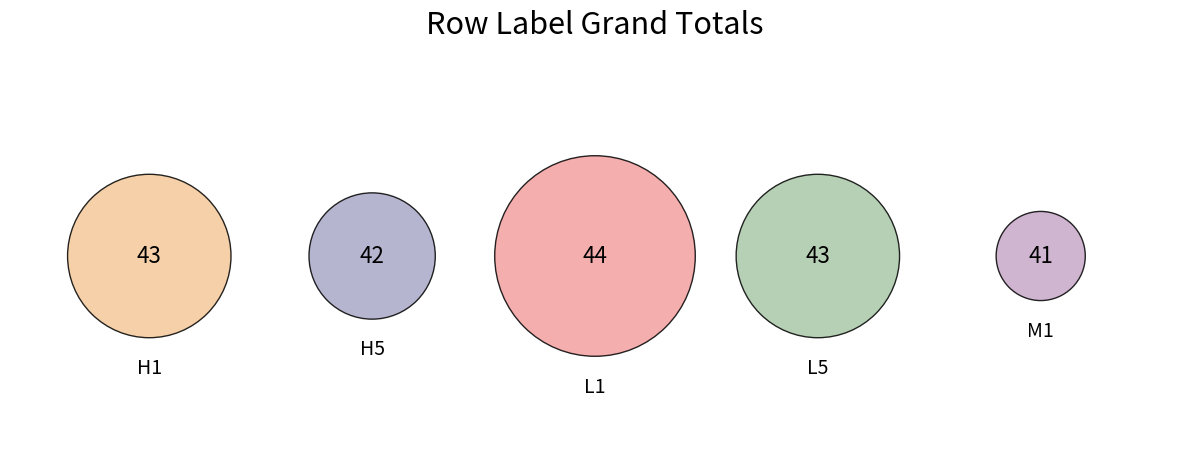

Which slice is the smallest?

M1